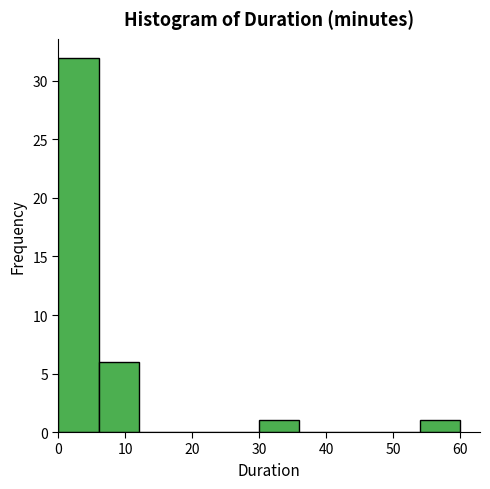

Which range on the x-axis has the tallest bar?

0 to 6